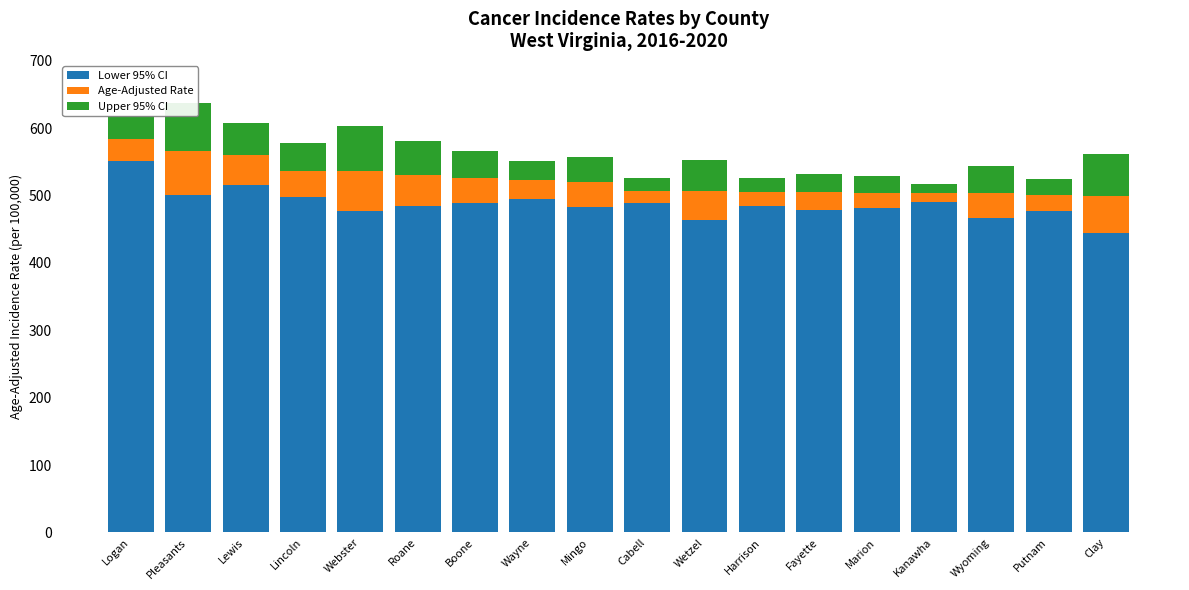

Which series has the largest total across all categories?

Lower 95% CI